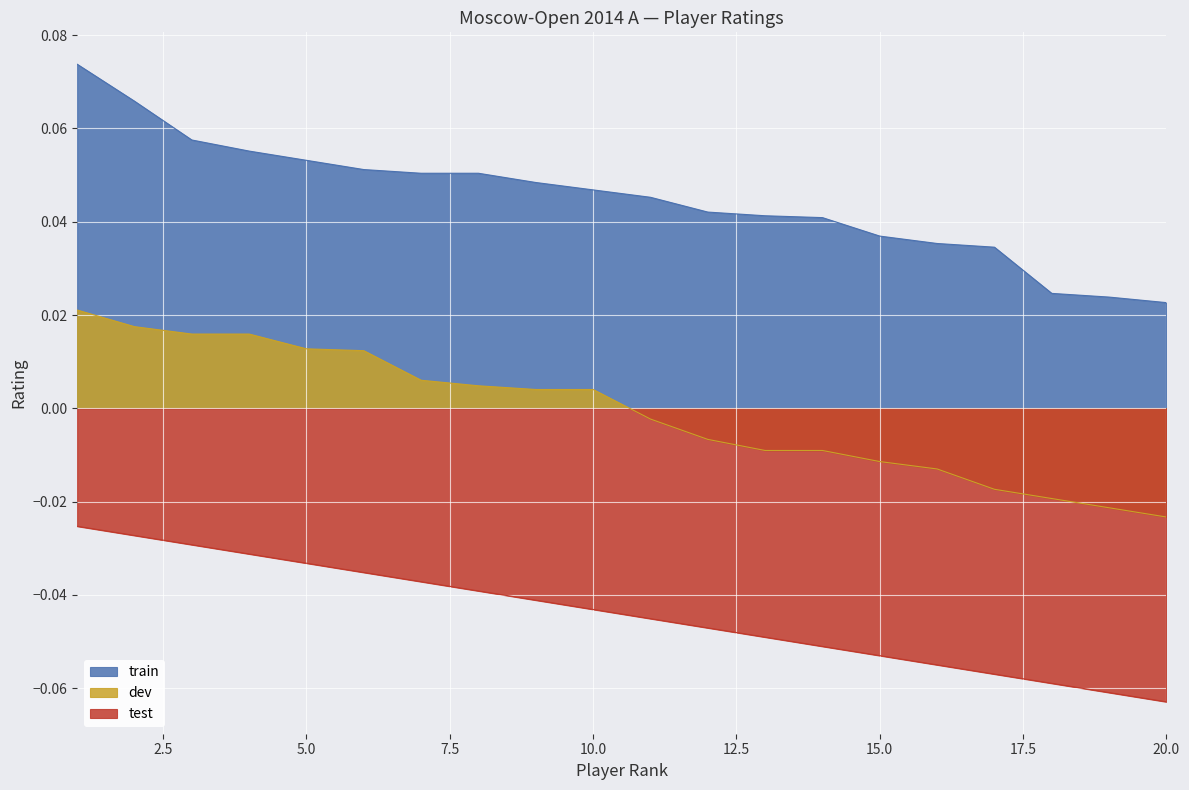

Rank the series at 14 from highest to lowest value.

train, dev, test